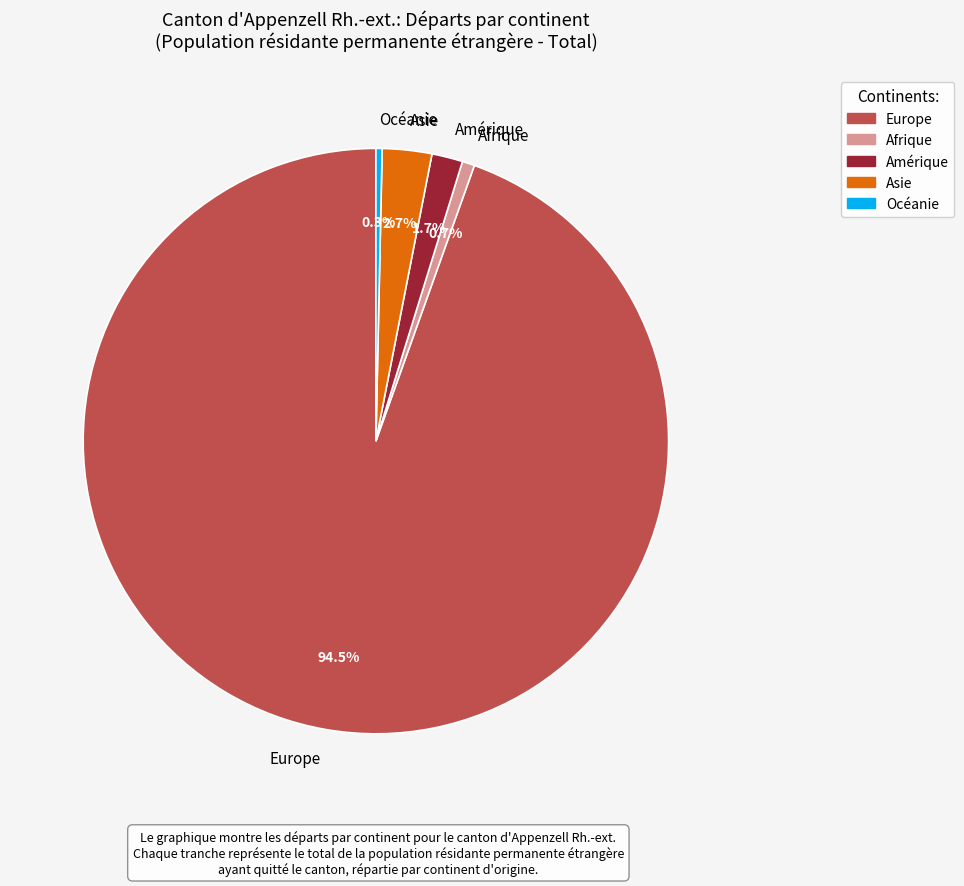

Does any single category account for the majority?

Yes